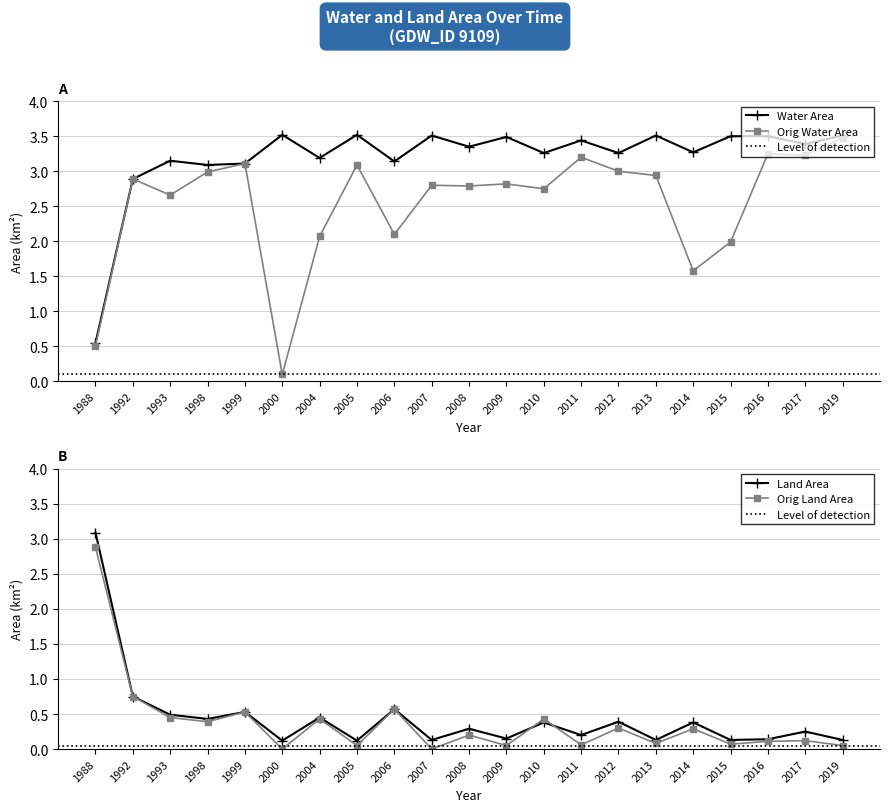

Where is the first local maximum for origlandArea?

1999